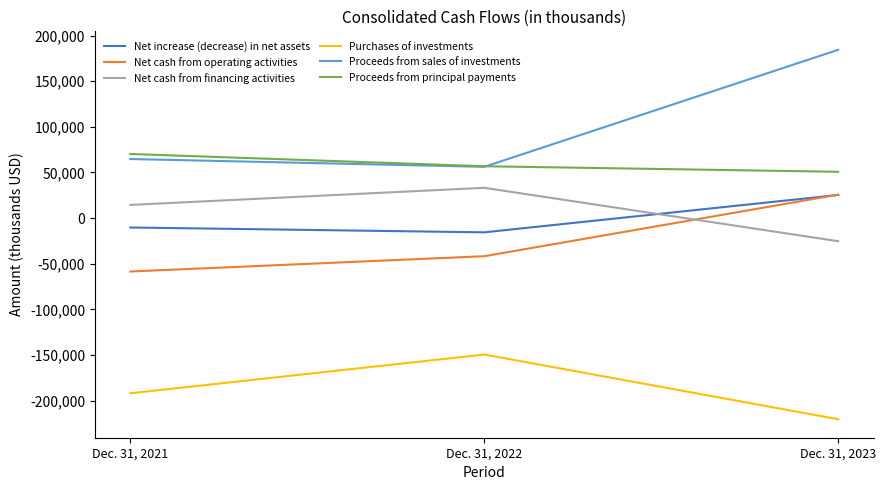

List the labels in order of Purchases of investments value, smallest first.

Dec. 31, 2023, Dec. 31, 2021, Dec. 31, 2022